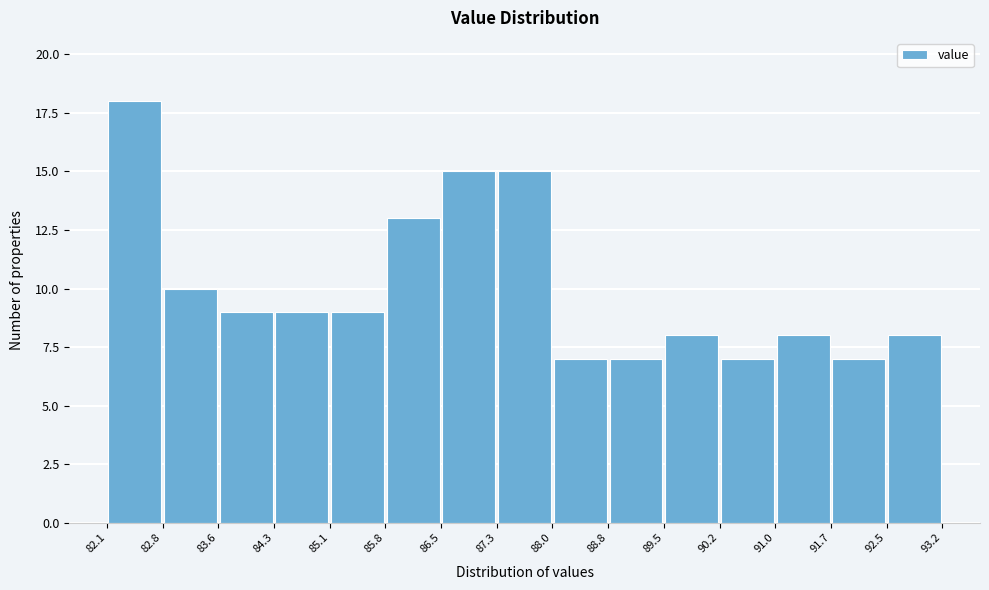

Reading left to right, transcribe this chart: for each bar, give the range it covers on the x-axis and its height. The values are not printed on the chart, so give them approximately, as read against the axis.

82.1 to 82.8: 18
82.8 to 83.6: 10
83.6 to 84.3: 9
84.3 to 85.1: 9
85.1 to 85.8: 9
85.8 to 86.5: 13
86.5 to 87.3: 15
87.3 to 88.0: 15
88.0 to 88.8: 7
88.8 to 89.5: 7
89.5 to 90.2: 8
90.2 to 91.0: 7
91.0 to 91.7: 8
91.7 to 92.5: 7
92.5 to 93.2: 8